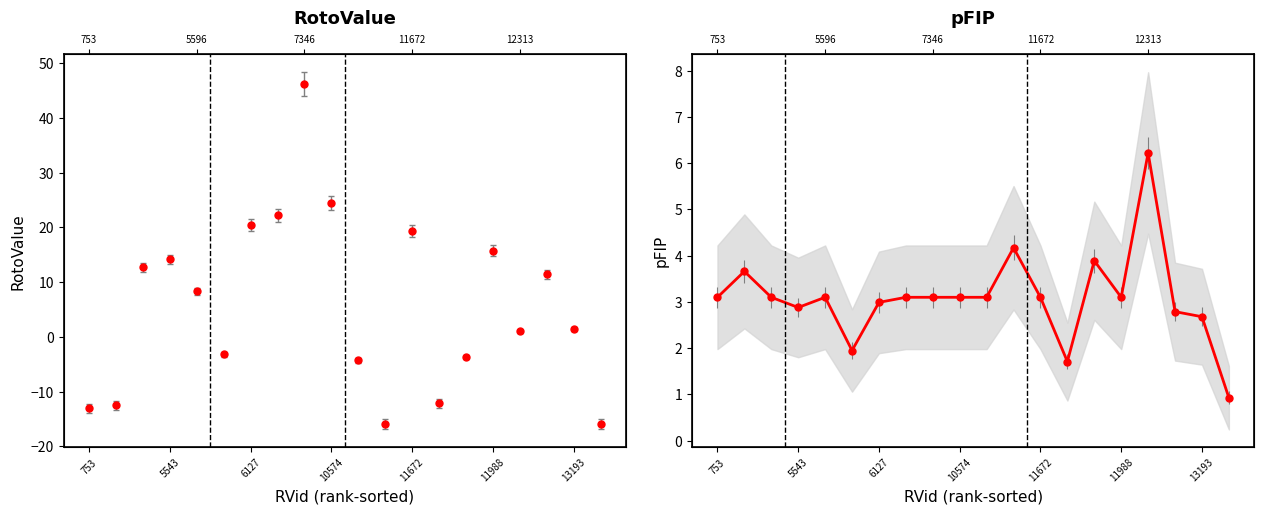

Count the number of categories in the chart.

20